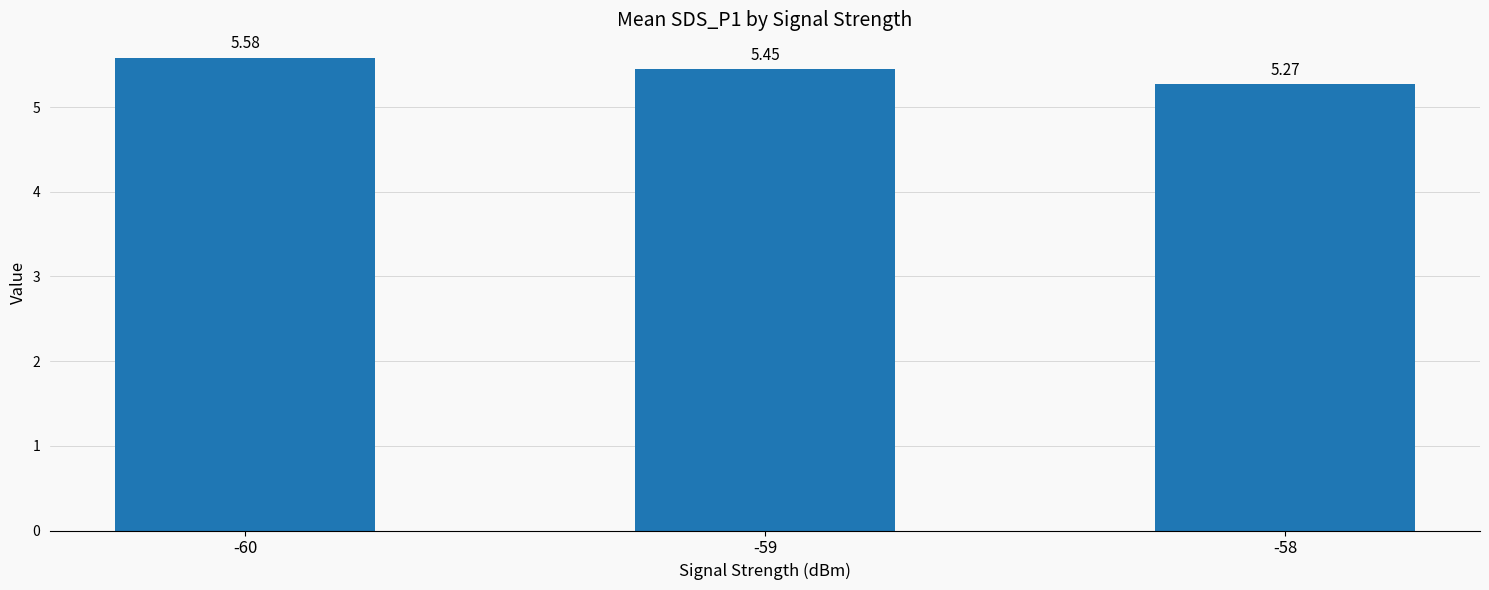

What is the difference between the maximum and minimum values?

0.3